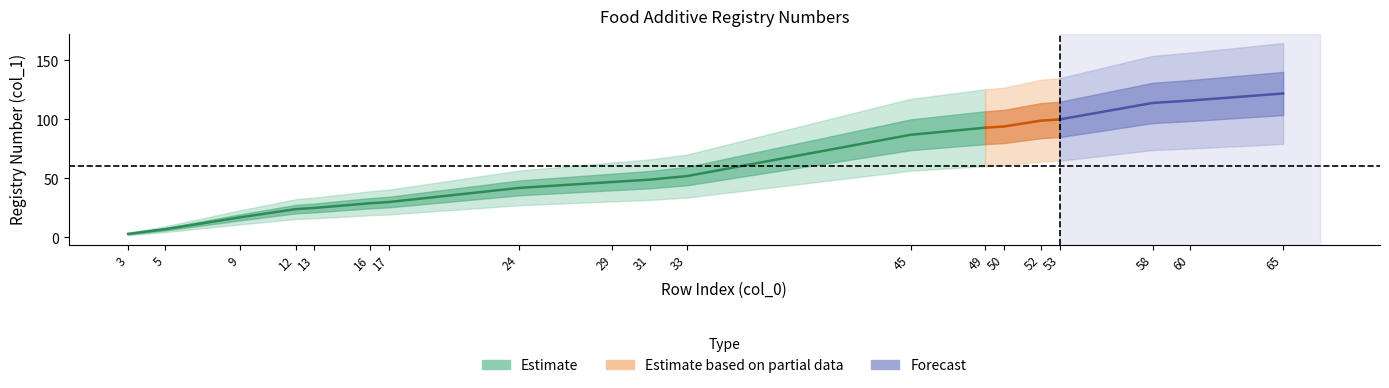

What is the average value of the col_0 series?

33